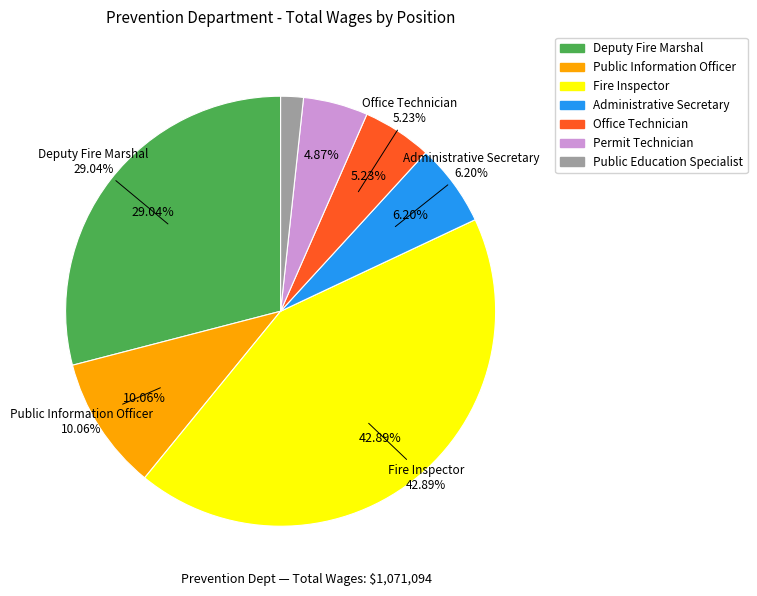

What percentage do Permit Technician and Fire Inspector together represent?

47.8%